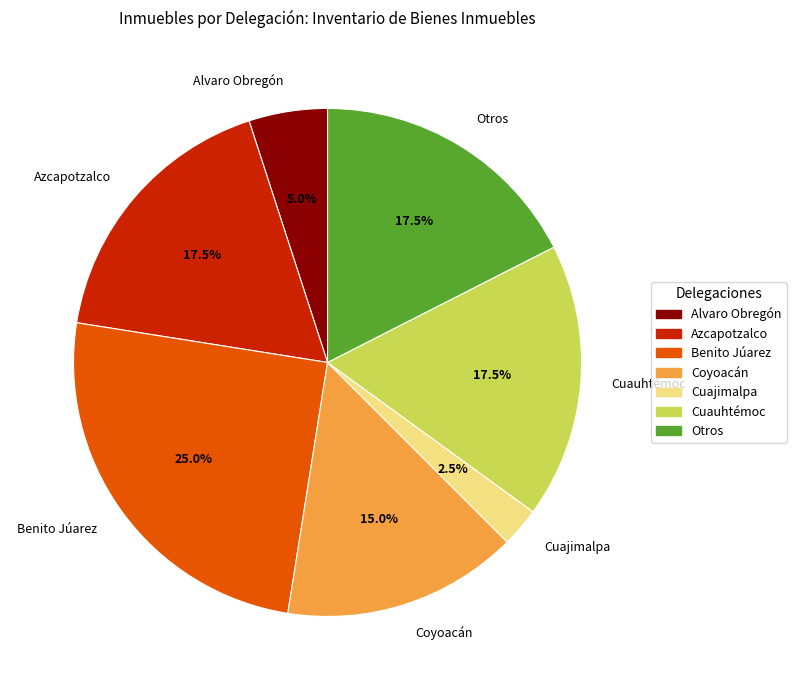

Is there a majority slice in this chart?

No